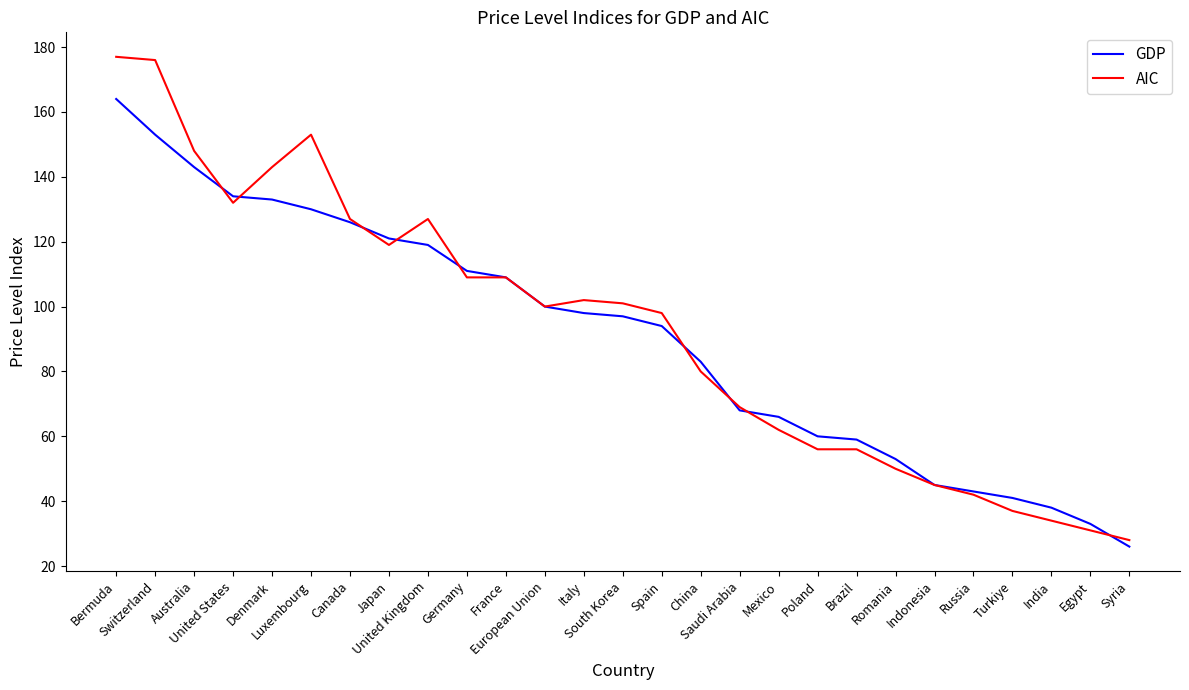

List the series in order of their peak value, highest first.

AIC, GDP